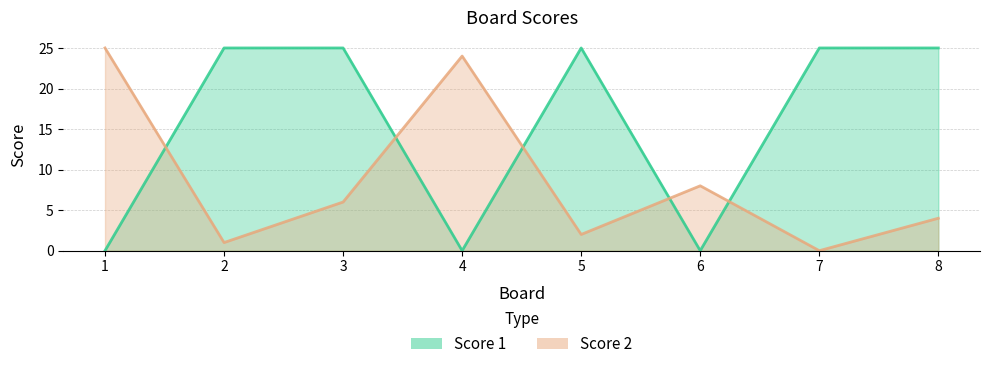

Which series ends up on top after the final intersection of Score 2 and Score 1?

Score 1